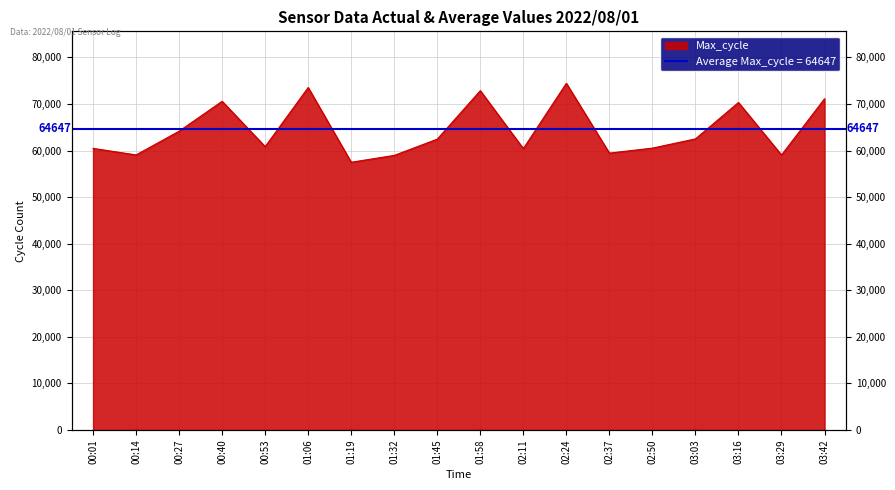

What is the ratio of the value at 00:40 to the value at 02:24?

0.9